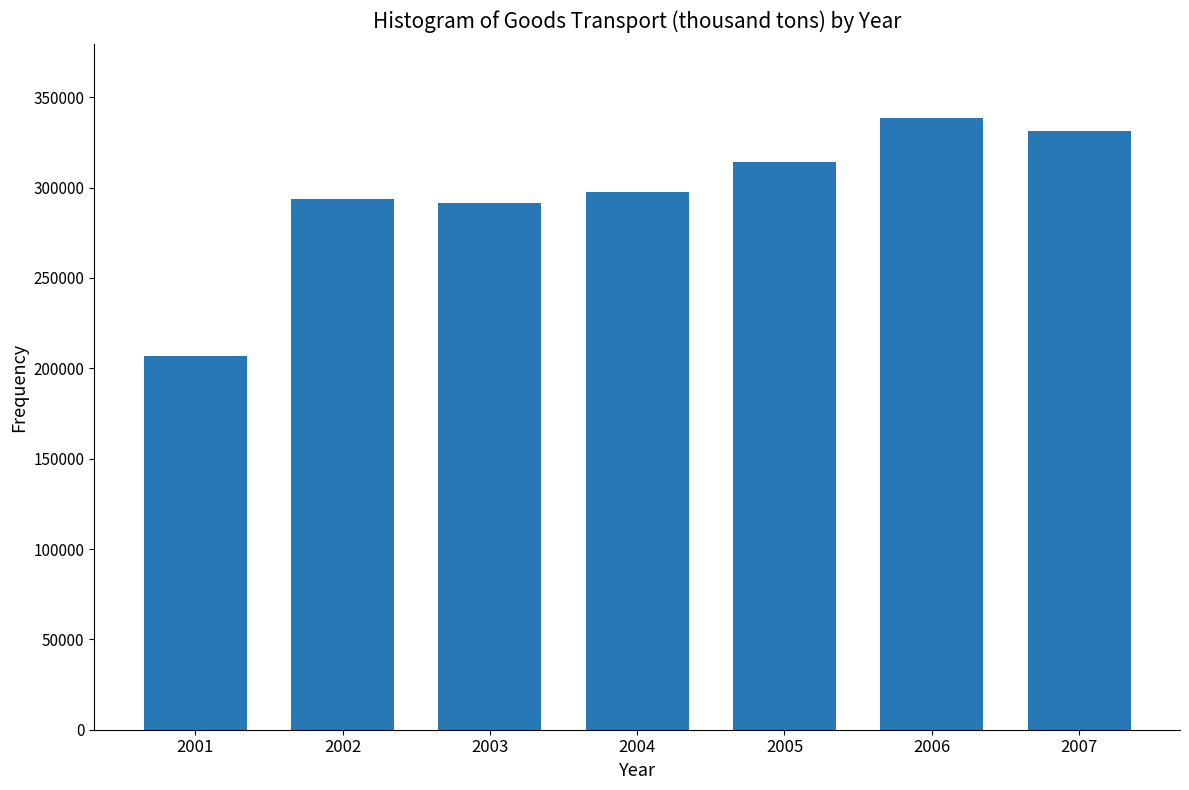

Reading left to right, transcribe all the data shown in this chart.

2001=207043	2002=293845	2003=291227	2004=297581	2005=314161	2006=338642	2007=331518